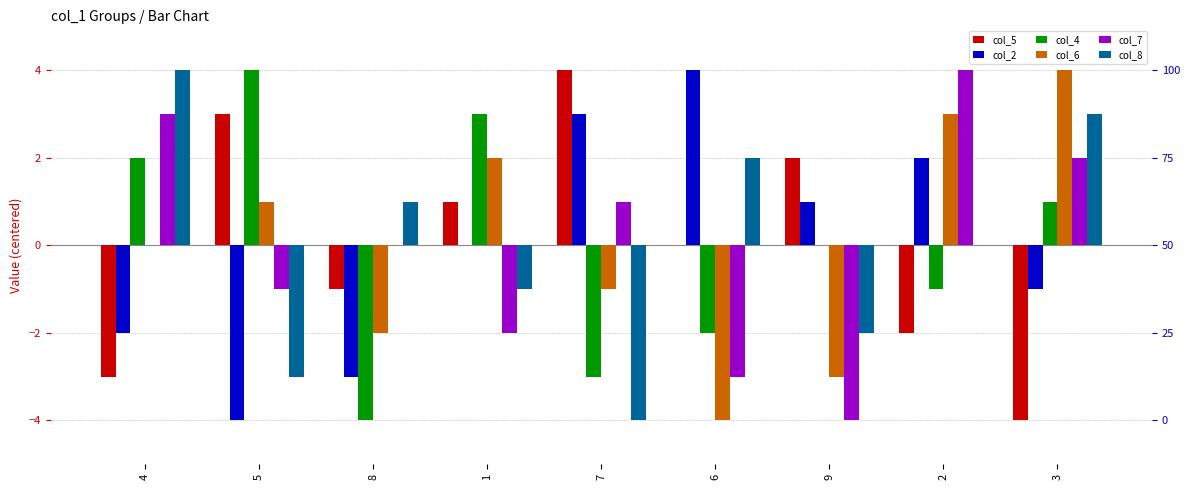

What is the total value across all series at 8?

-9